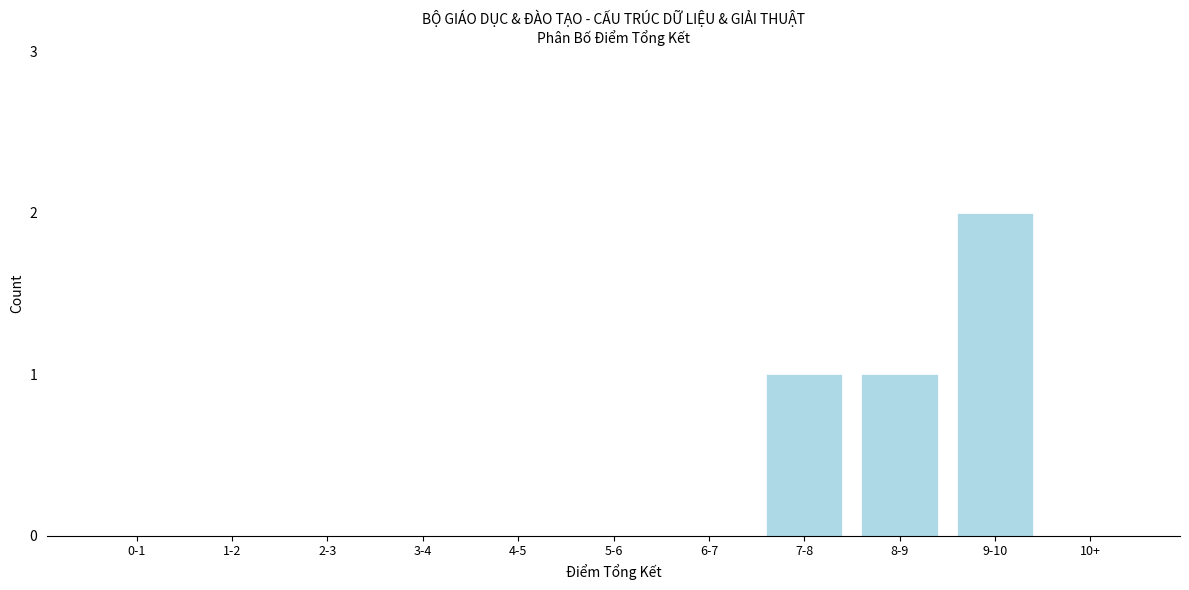

Reading left to right, list all the values displayed in this chart.

0-1=0	1-2=0	2-3=0	3-4=0	4-5=0	5-6=0	6-7=0	7-8=1	8-9=1	9-10=2	10+=0